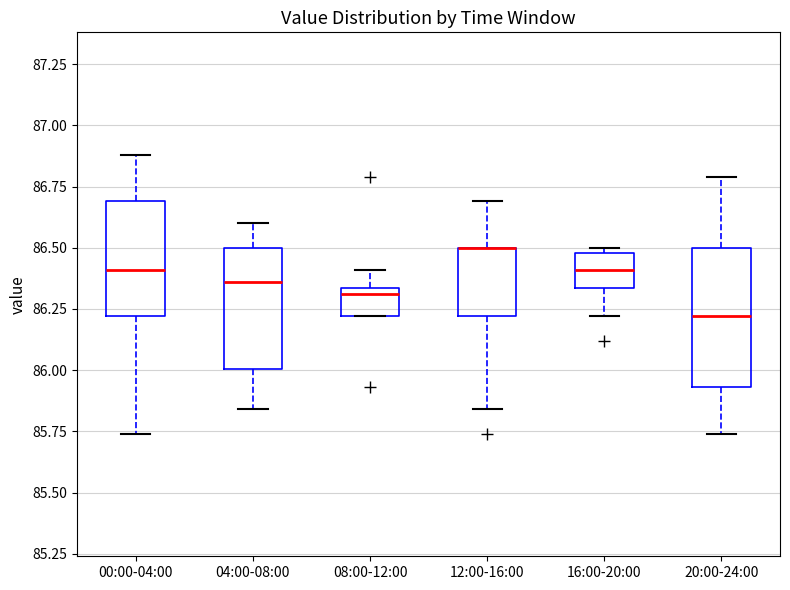

Reading left to right, transcribe this box plot: for each box, give where its median line is, the range the box spans, and where its two whiskers end, as read against the y-axis. The values are not printed on the chart, so give them approximately, as read against the axis.

00:00-04:00: median 86.40, box 86.20 to 86.70, whiskers 85.75 to 86.90
04:00-08:00: median 86.35, box 86.00 to 86.50, whiskers 85.85 to 86.60
08:00-12:00: median 86.30, box 86.20 to 86.35, whiskers 86.20 to 86.40
12:00-16:00: median 86.50 (drawn on the box's upper edge), box 86.20 to 86.50, whiskers 85.85 to 86.70
16:00-20:00: median 86.40, box 86.35 to 86.50, whiskers 86.20 to 86.50 (just above the box's upper edge)
20:00-24:00: median 86.20, box 85.95 to 86.50, whiskers 85.75 to 86.80